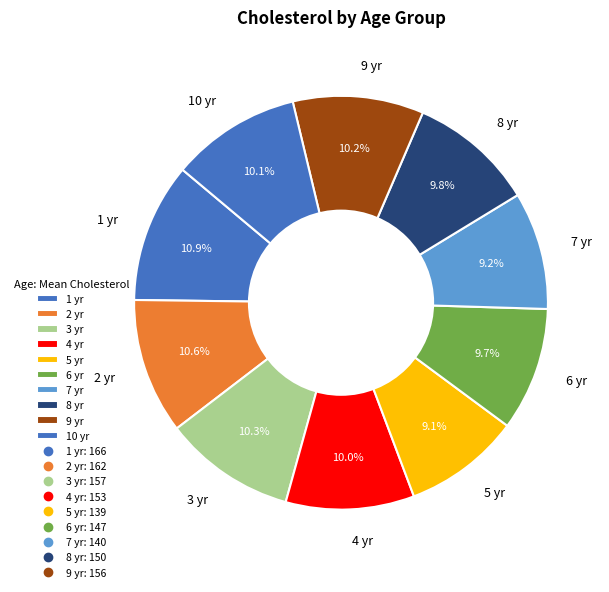

Count the number of slices in the pie.

10